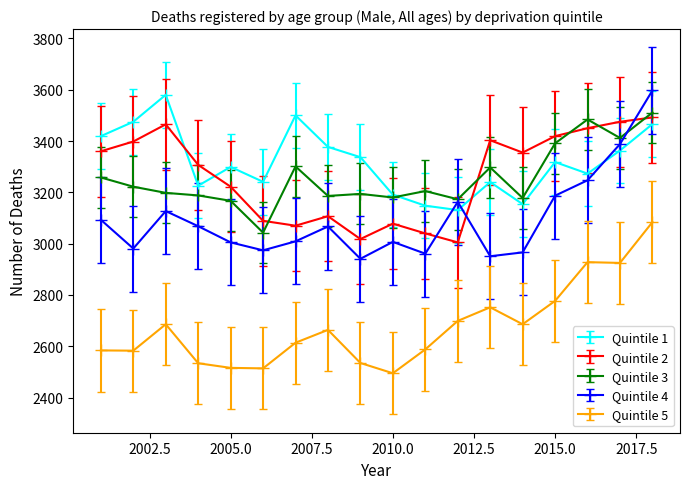

What is the value of the Quintile 1 point at the 15th from the left?

3318